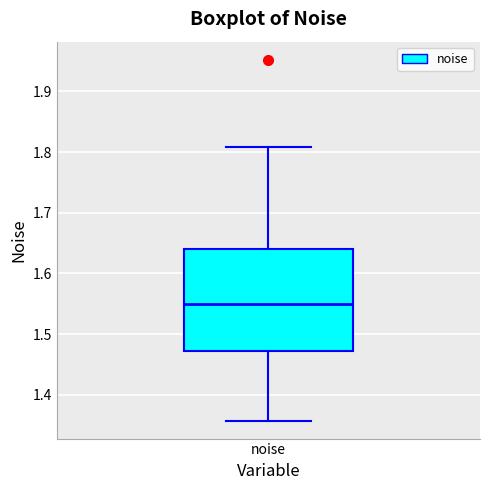

Transcribe this box plot: give where the median line is, the range the box spans, and where the two whiskers end, as read against the y-axis. The values are not printed on the chart, so give them approximately, as read against the axis.

median 1.55, box 1.47 to 1.64, whiskers 1.36 to 1.81